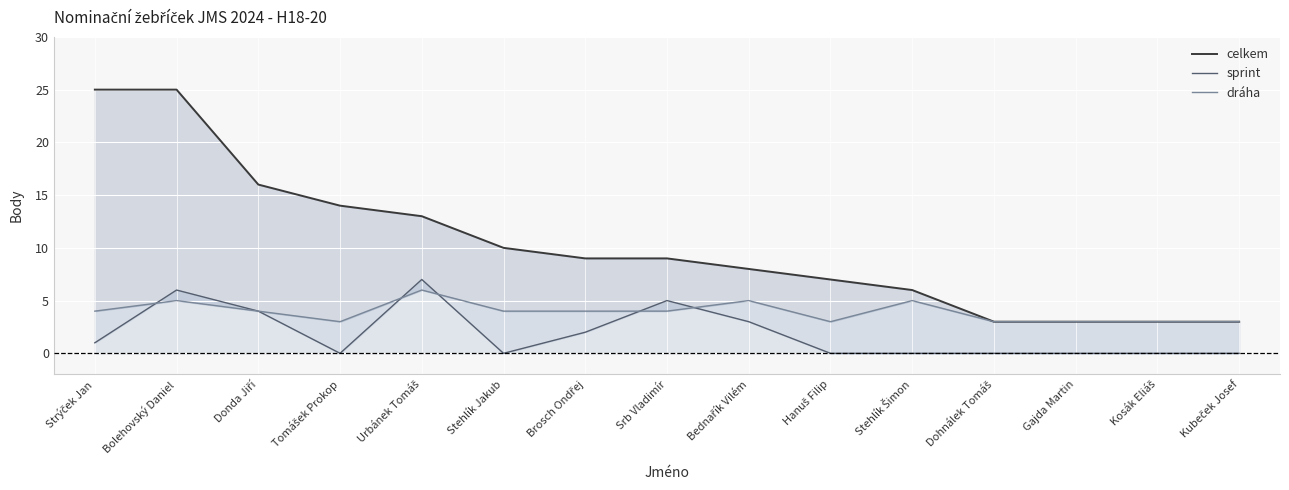

Does the chart display data point markers on the line(s)?

No